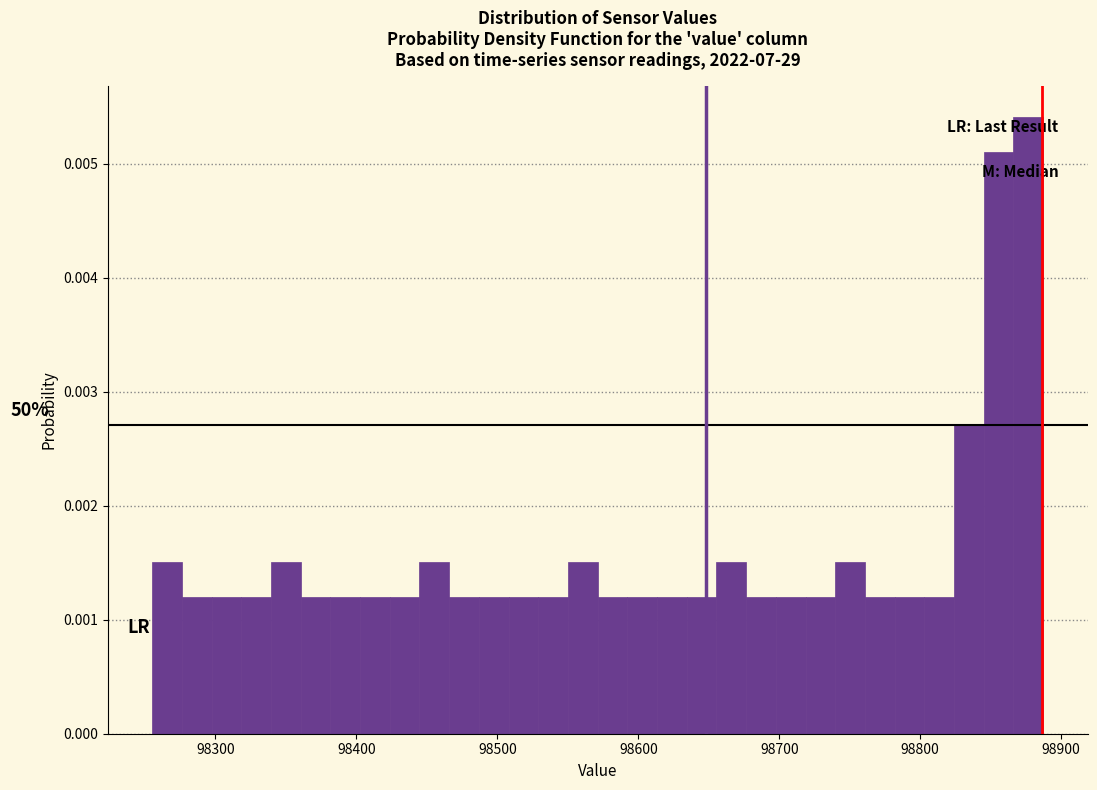

Around what value on the x-axis is the tallest bar? Give the approximate position of its centre, as read against the axis.

98880